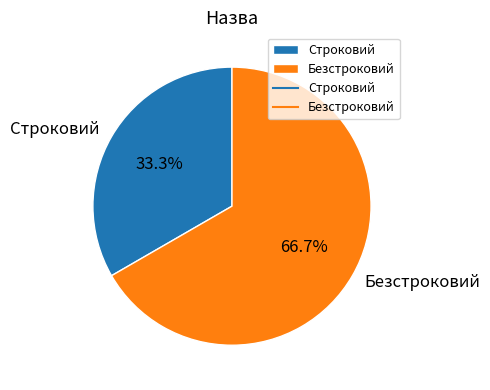

To the nearest percent, what portion does Строковий represent?

33%